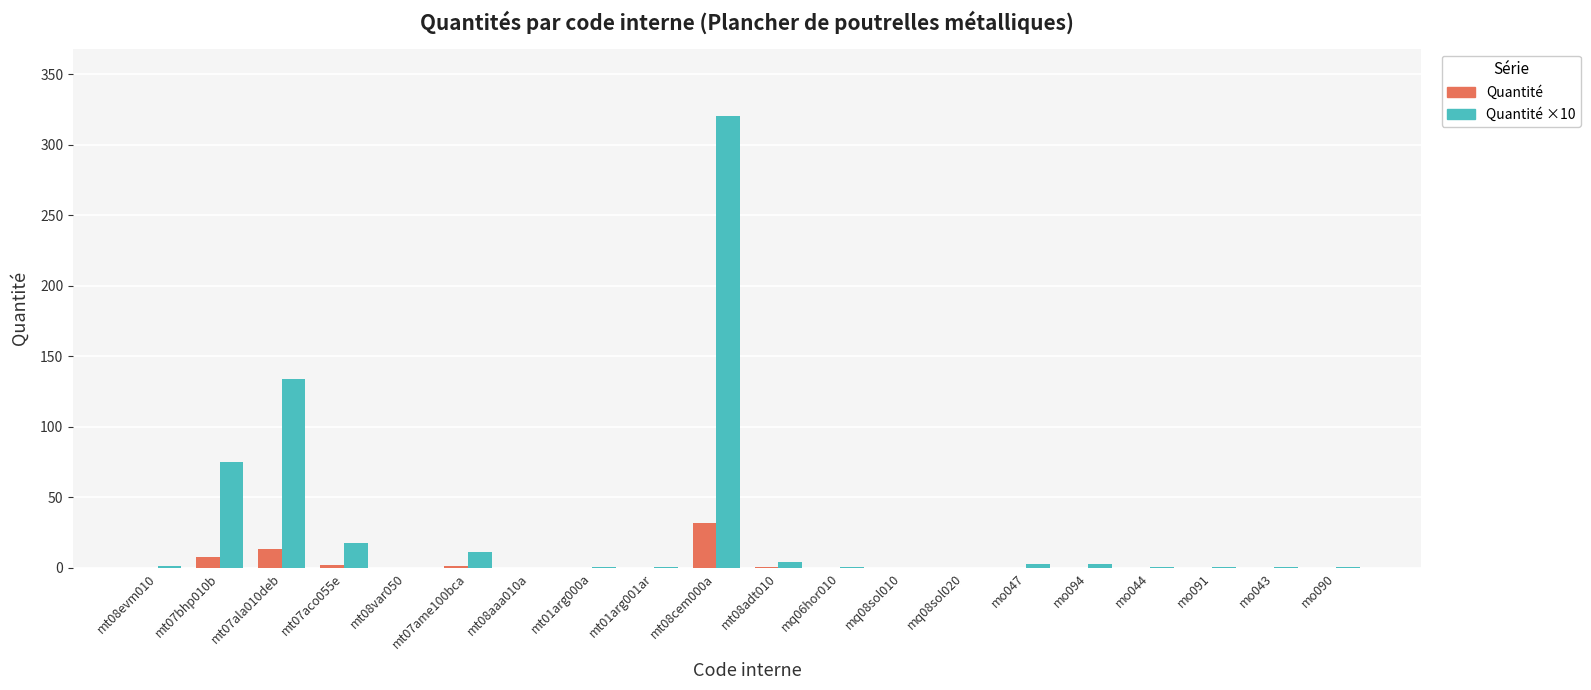

At which label does Quantité ×10 reach its peak?

mt08cem000a